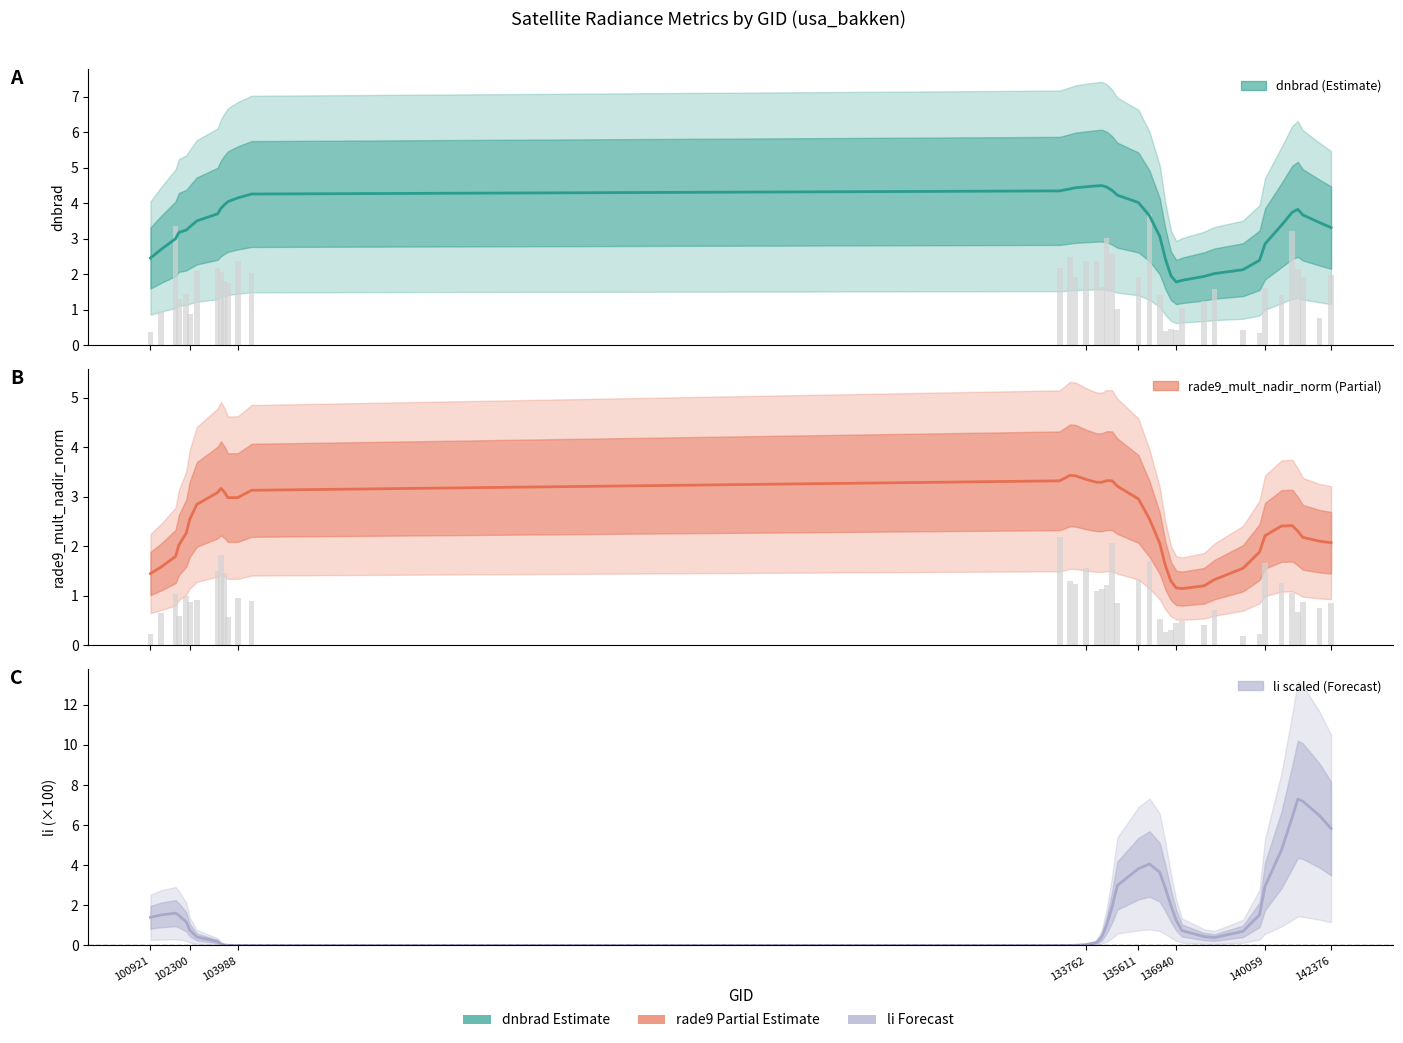

Reading left to right, list all the values displayed in this chart.

dnbrad: 100921=0.4	101303=1.0	101805=3.4	101917=1.3	102179=1.4	102300=0.9	102550=2.1	103278=2.2	103396=2.1	103515=1.8	103642=1.8	103988=2.4	104471=2.0	132847=2.2	133209=2.5	133404=1.9	133762=2.4	134138=2.4	134322=1.6	134492=3.0	134687=2.6	134872=1.0	135611=1.9	136001=3.7	136362=1.4	136561=0.4	136755=0.5	136940=0.4	137142=1.1	137916=1.2	138282=1.6	139283=0.4	139866=0.3	140059=1.6	140634=1.4	141015=3.2	141208=2.2	141384=1.9	141975=0.8	142376=2.0
rade9_mult_nadir_norm: 100921=0.2	101303=0.7	101805=1.0	101917=0.6	102179=1.0	102300=0.9	102550=0.9	103278=1.5	103396=1.8	103515=1.5	103642=0.6	103988=1.0	104471=0.9	132847=2.2	133209=1.3	133404=1.2	133762=1.6	134138=1.1	134322=1.1	134492=1.2	134687=2.1	134872=0.9	135611=1.3	136001=1.7	136362=0.5	136561=0.3	136755=0.3	136940=0.4	137142=0.5	137916=0.4	138282=0.7	139283=0.2	139866=0.2	140059=1.7	140634=1.3	141015=1.1	141208=0.7	141384=0.9	141975=0.8	142376=0.9